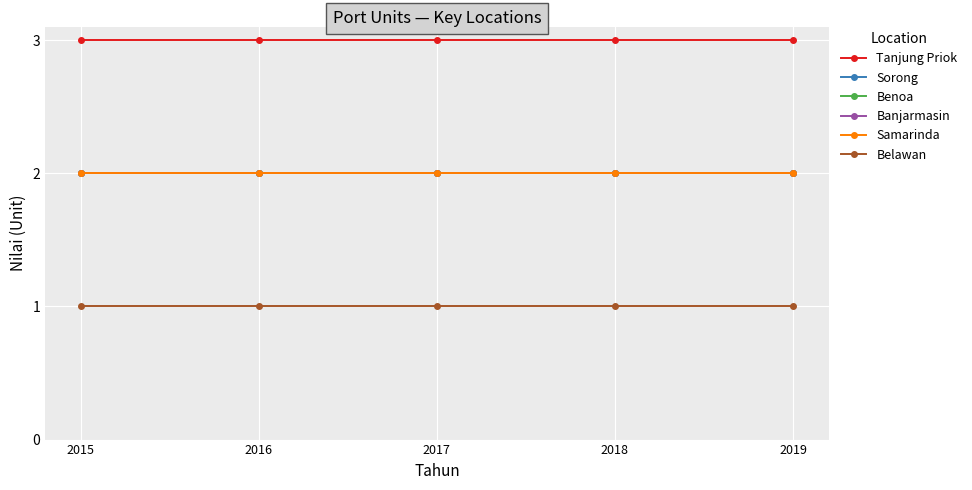

How many lines are shown in the chart?

6